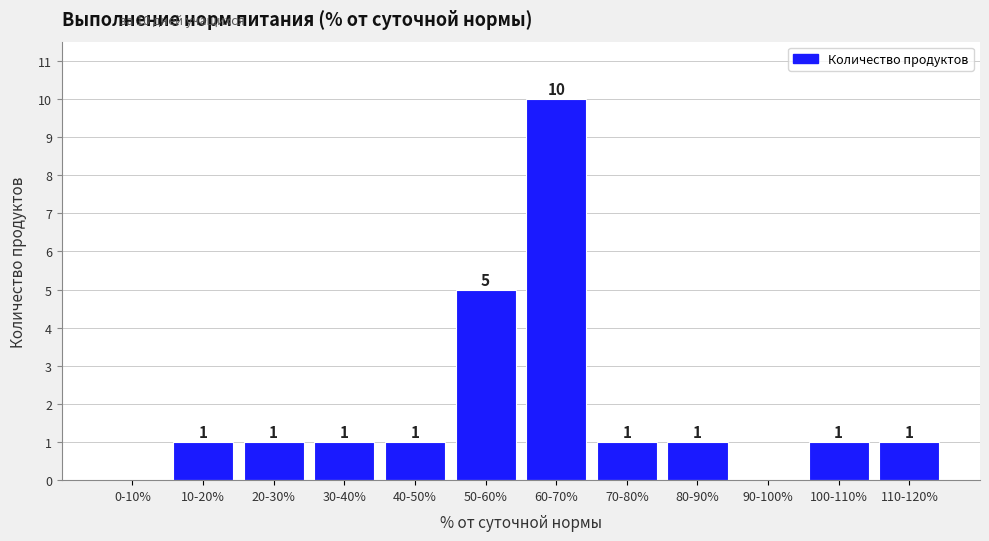

Reading left to right, extract all data points from this chart.

0-10%=0	10-20%=1	20-30%=1	30-40%=1	40-50%=1	50-60%=5	60-70%=10	70-80%=1	80-90%=1	90-100%=0	100-110%=1	110-120%=1